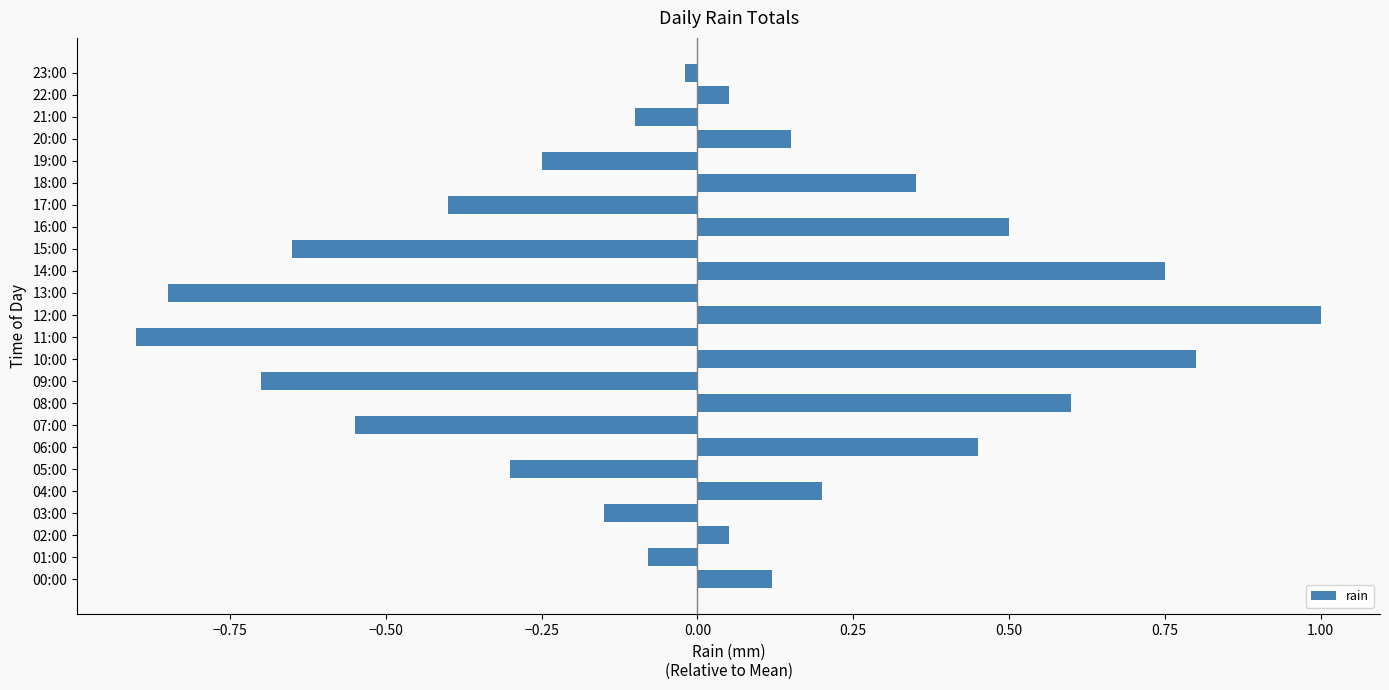

Which label corresponds to the smallest value in the chart?

11:00